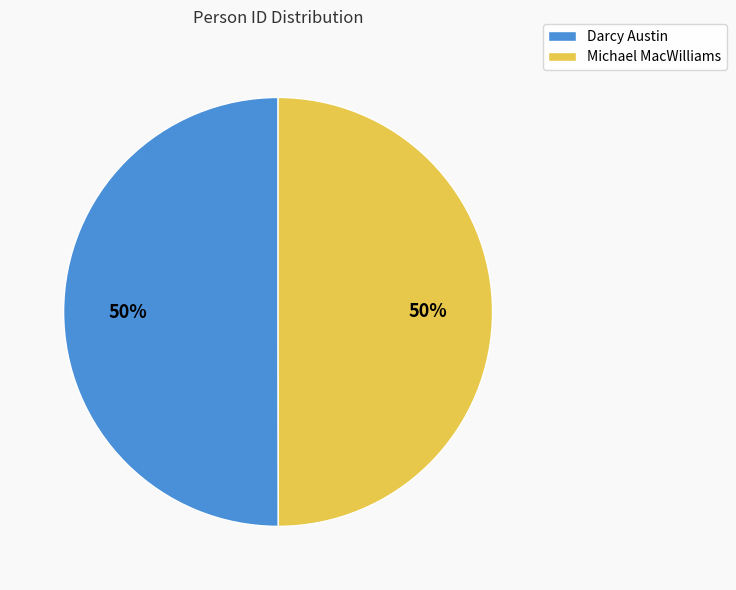

To the nearest percent, what portion does Michael MacWilliams represent?

50%